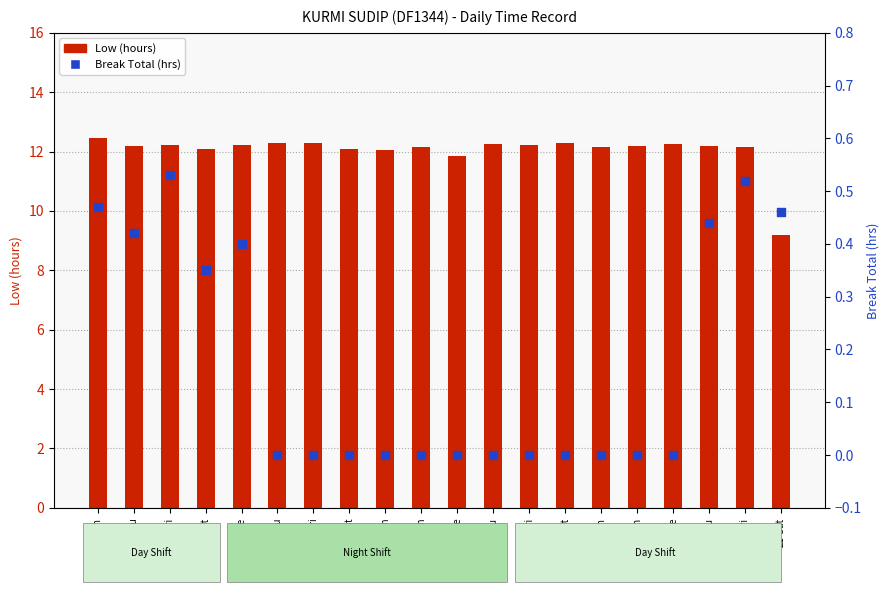

What are all the series names shown in the legend?

Low (hours), Break Total (hrs)